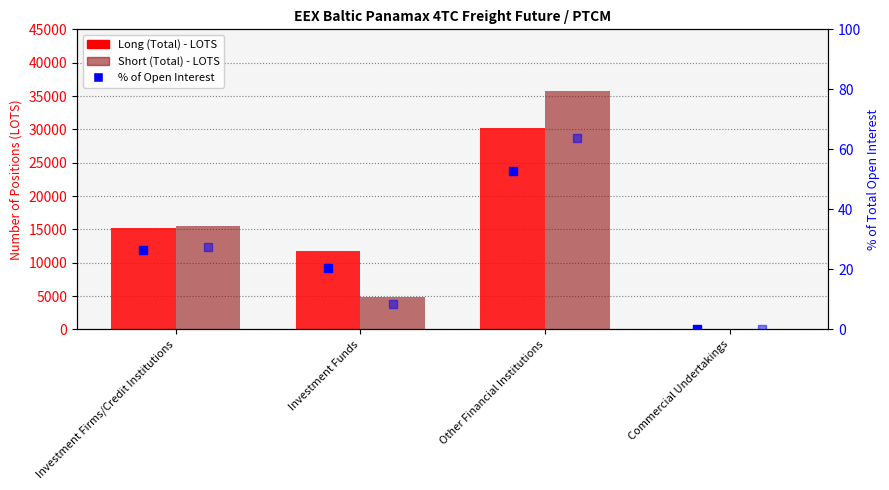

What is the total value across all series at Investment Funds?

16595.2